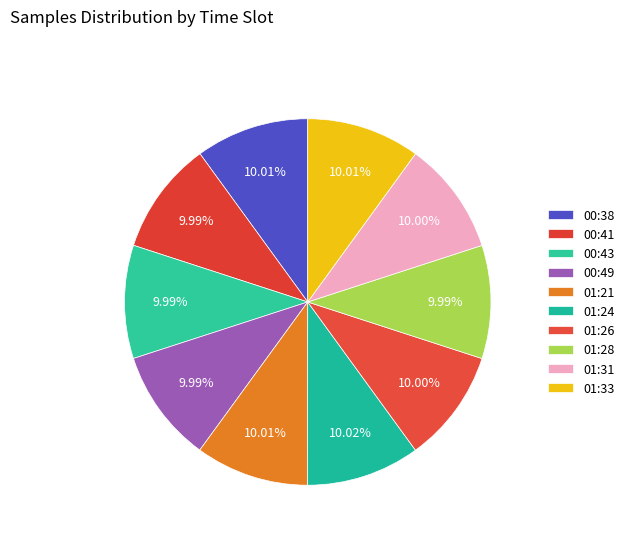

Which category has the biggest portion of the pie?

01:24